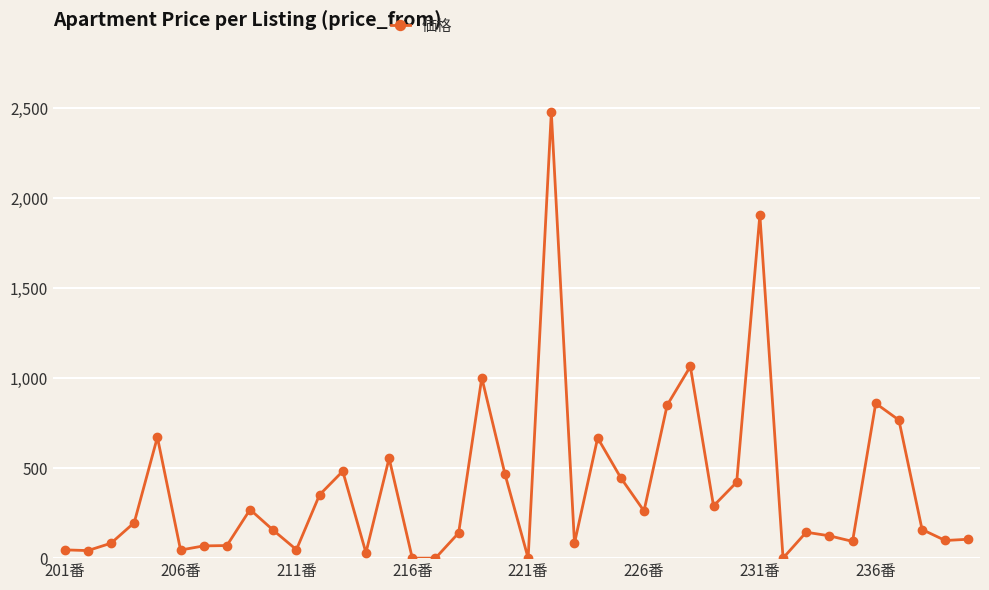

True or false: there are more than 1 points higher than both neighbors.

True